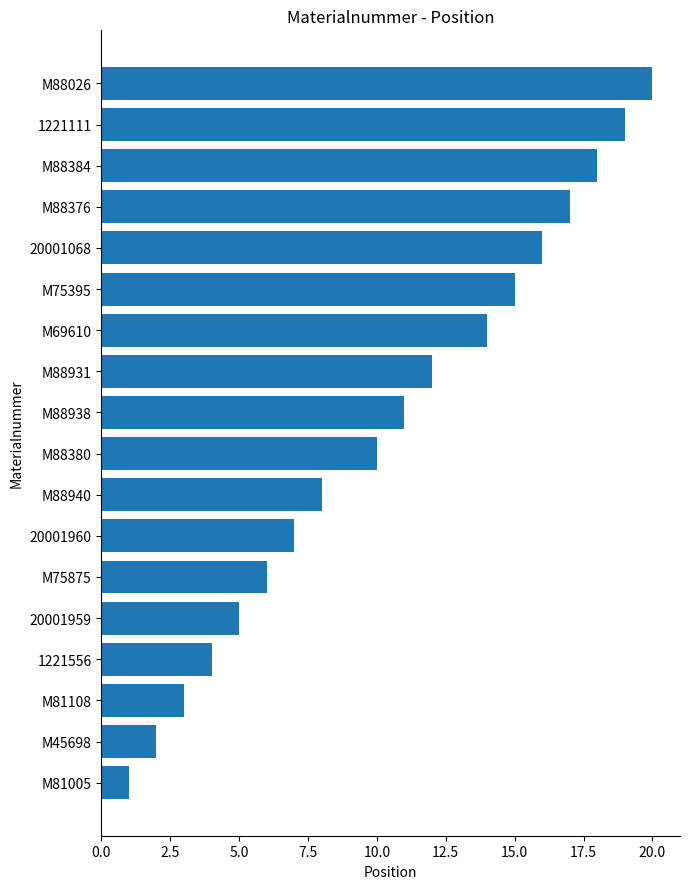

How many distinct data groups are displayed?

1